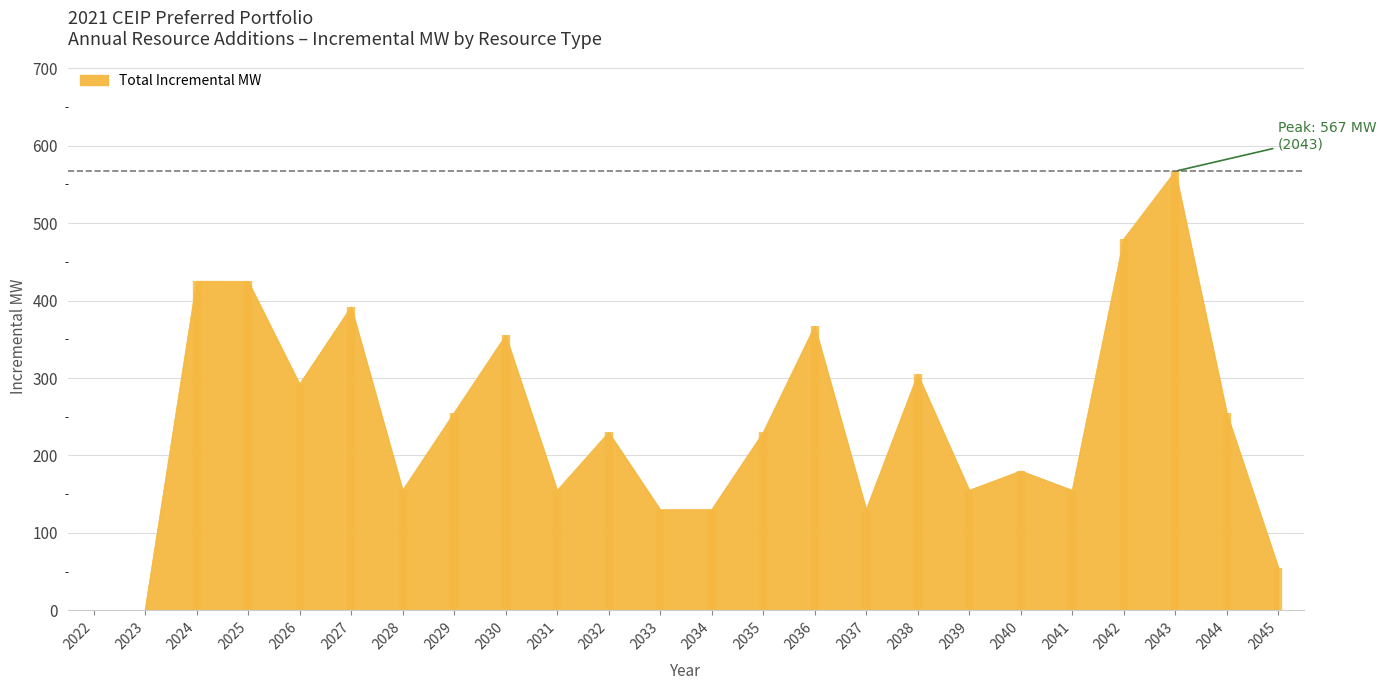

What is the difference between the maximum and minimum values?

567.0